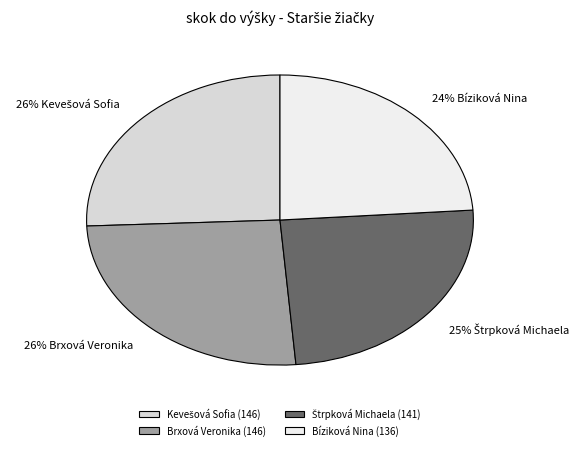

What is the change in value from Kevešová Sofia to Bíziková Nina?

-10